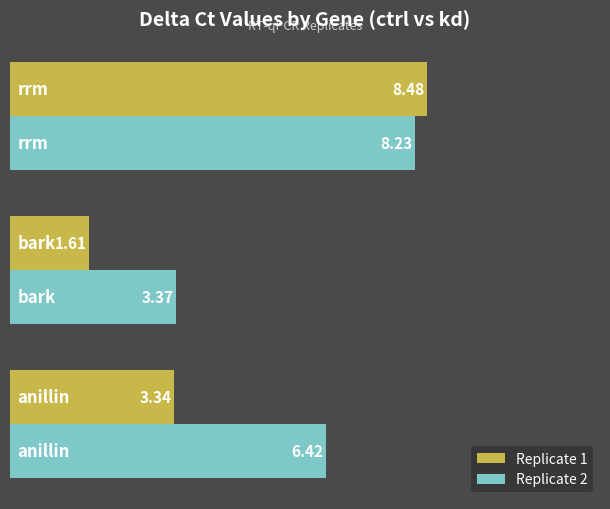

What is the average value of the Replicate 1 series?

4.5